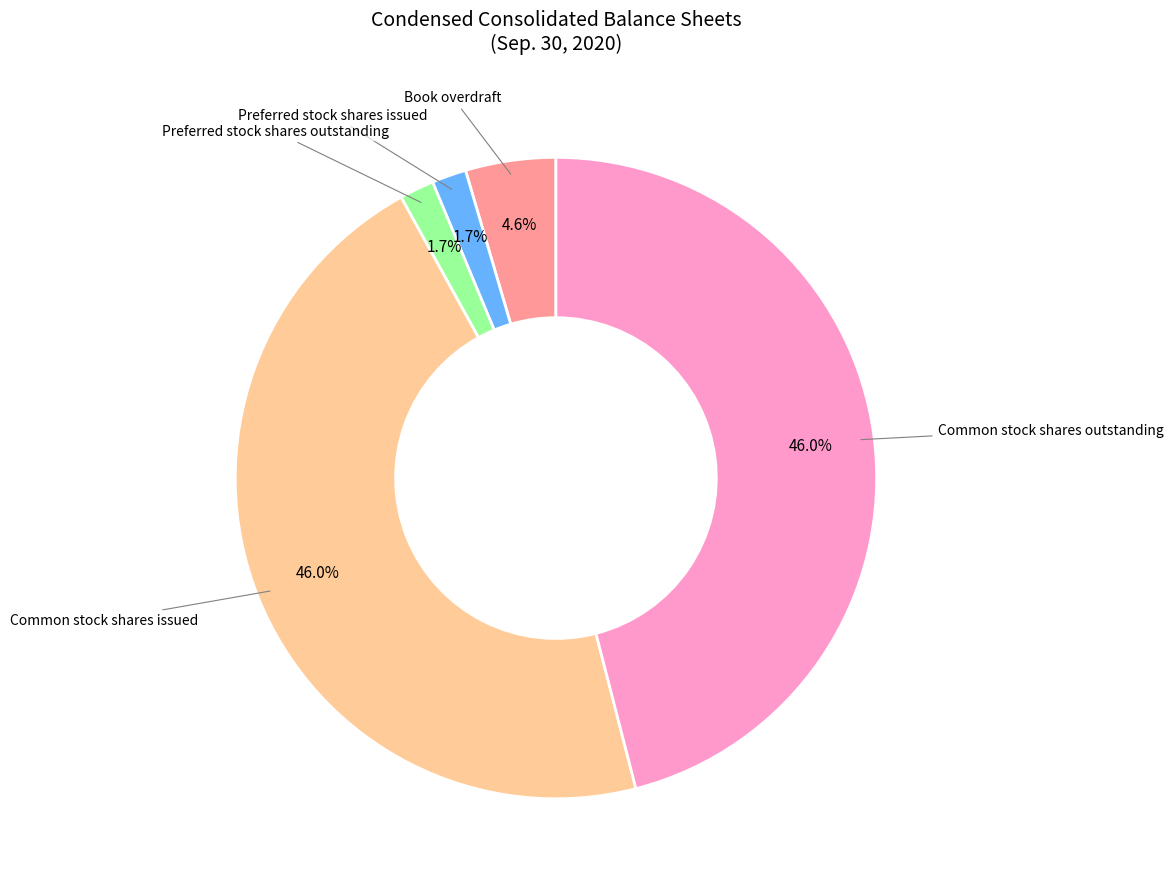

Combined, do Book overdraft and Preferred stock shares outstanding account for over 50%?

No